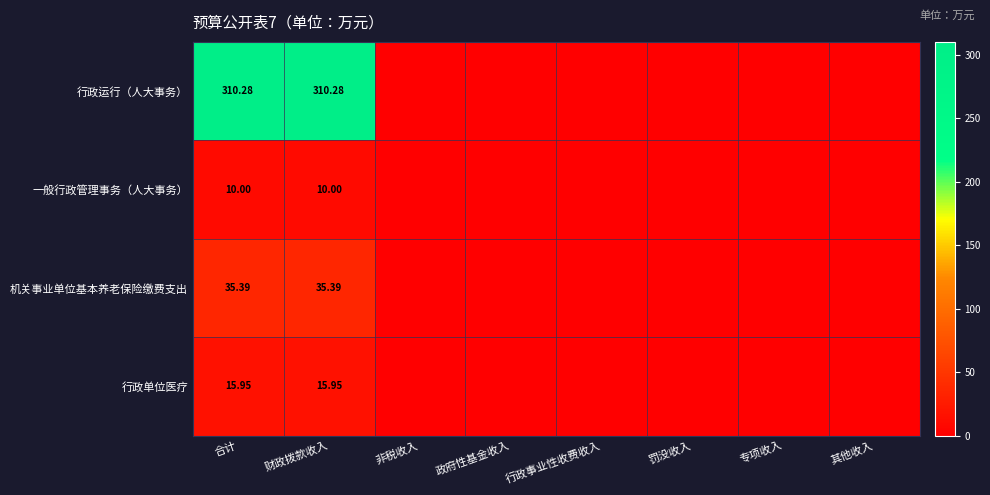

Where is 行政运行（人大事务） nearest to the value 155?

非税收入